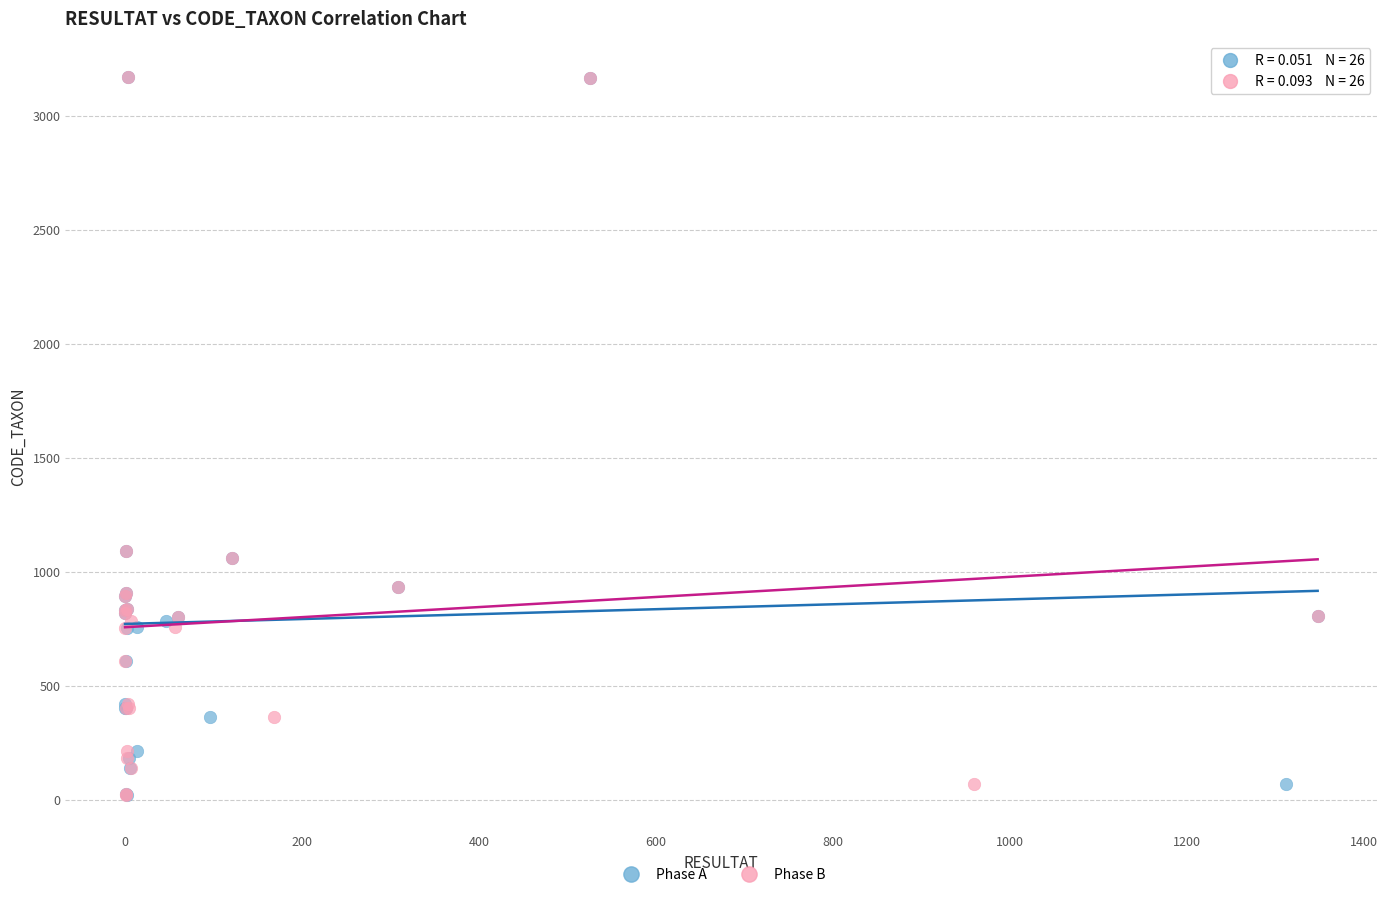

What are all the series names shown in the legend?

Phase A, Phase B